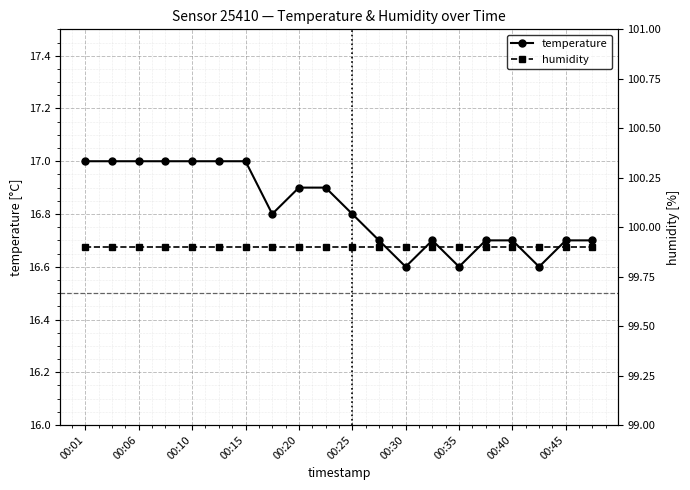

Which series has the widest spread of values?

temperature